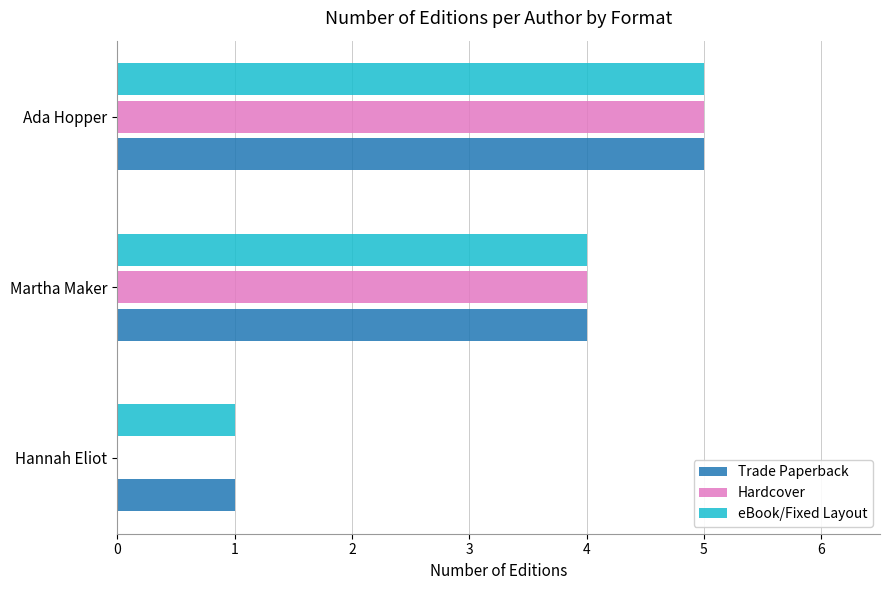

At which category is the sum across all series the highest?

Ada Hopper